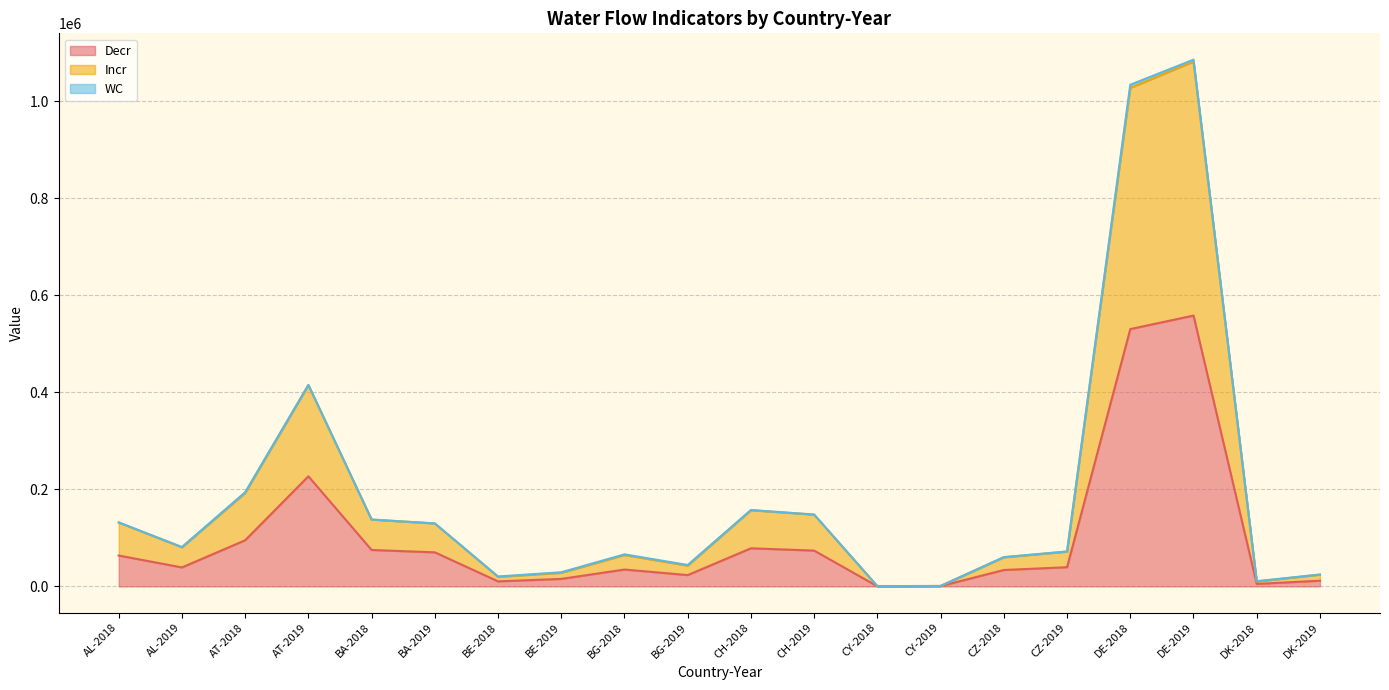

Reading right to left, extract all data points from this chart.

Decr: 11698.8	5100.2	558281.6	530403.6	39514.0	33759.5	562.8	202.4	73758.4	78523.9	23288.0	34725.1	15425.5	10330.1	70192.2	75043.8	226941.4	95057.7	39060.9	63600.3
Incr: 24556.1	10632.7	1085816.3	1034066.0	71993.5	60352.6	960.7	438.9	148125.8	157406.5	44099.5	66026.3	29104.3	20392.4	129812.1	137770.7	415348.2	194036.5	81097.7	131963.7